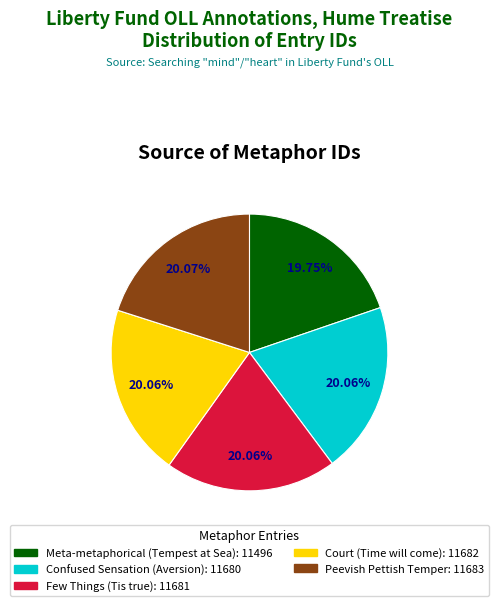

Does Confused Sensation (Aversion) account for over 50% of the chart?

No